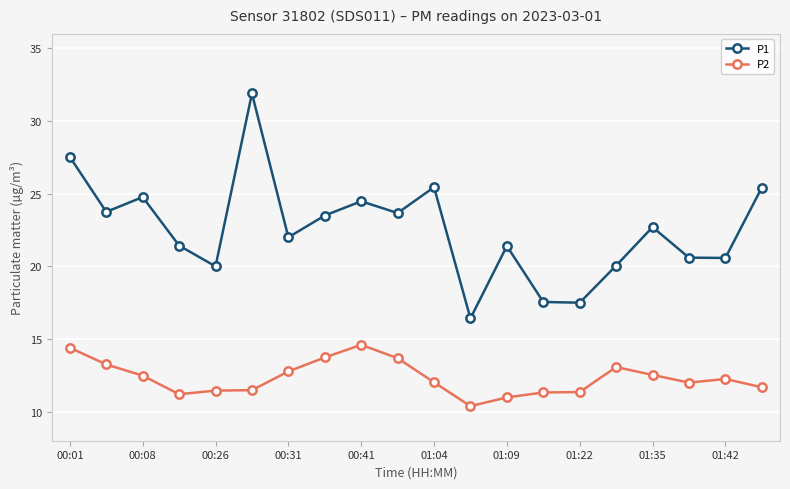

What is the average value of the P1 series?

22.5